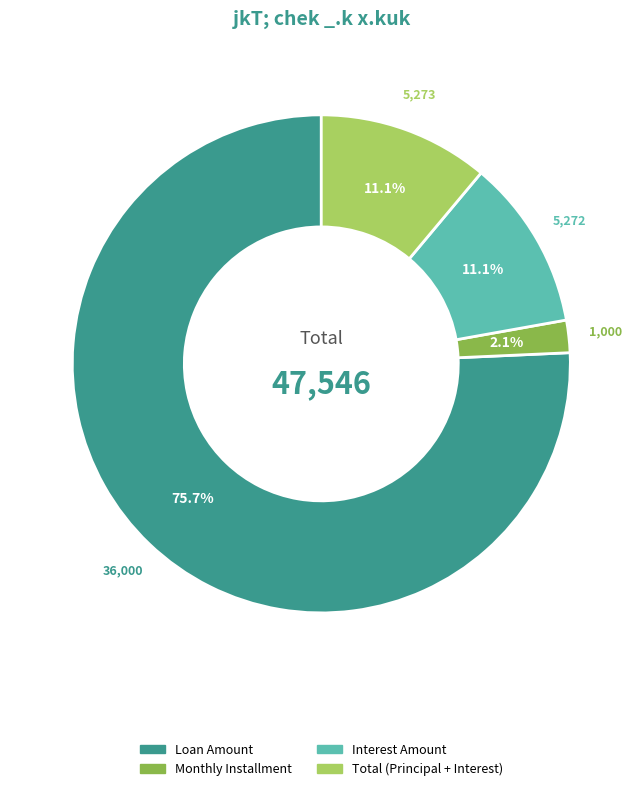

Is there a majority slice in this chart?

Yes